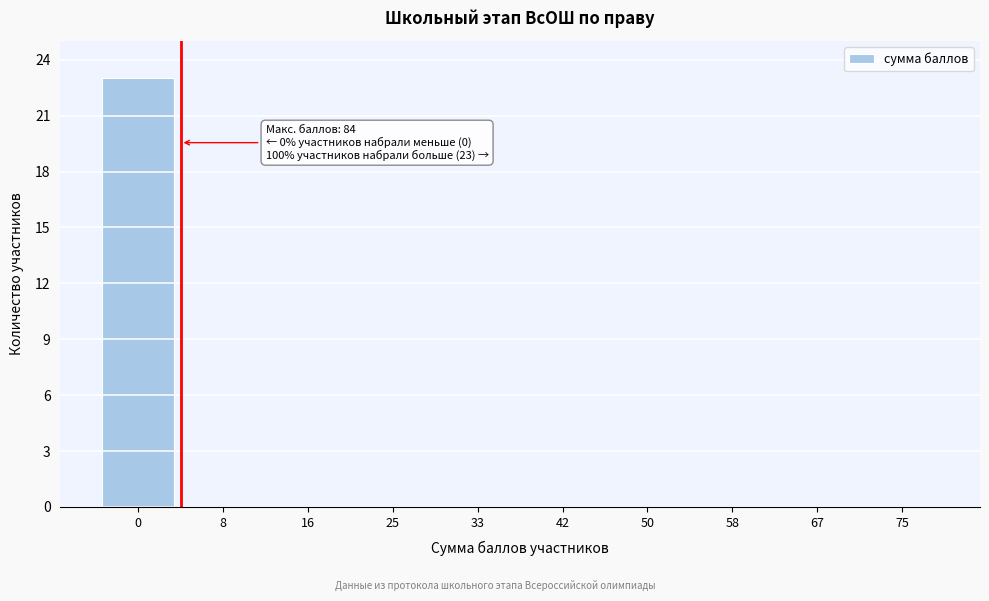

Reading left to right, transcribe all the data shown in this chart.

0=23	8=0	16=0	25=0	33=0	42=0	50=0	58=0	67=0	75=0